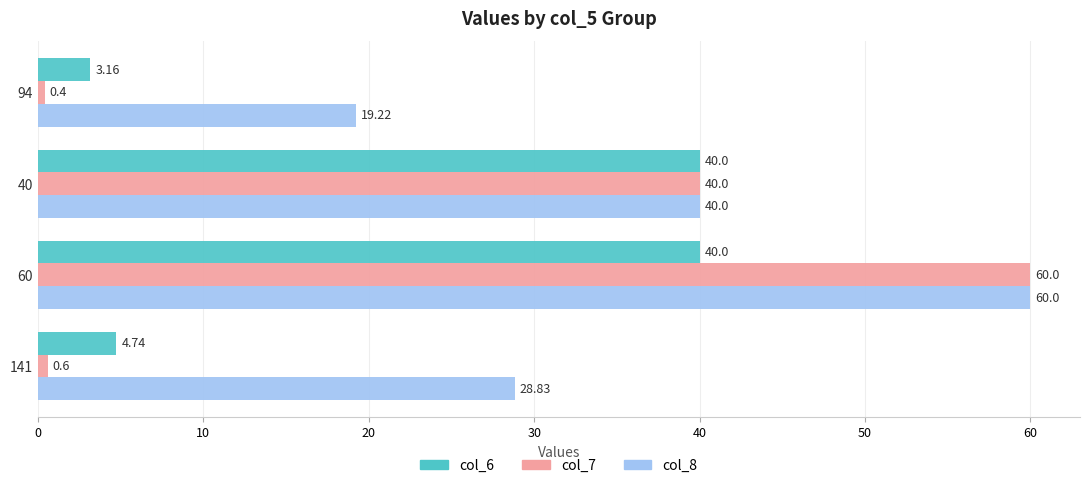

Rank the series by their average value, from highest to lowest.

col_8, col_7, col_6